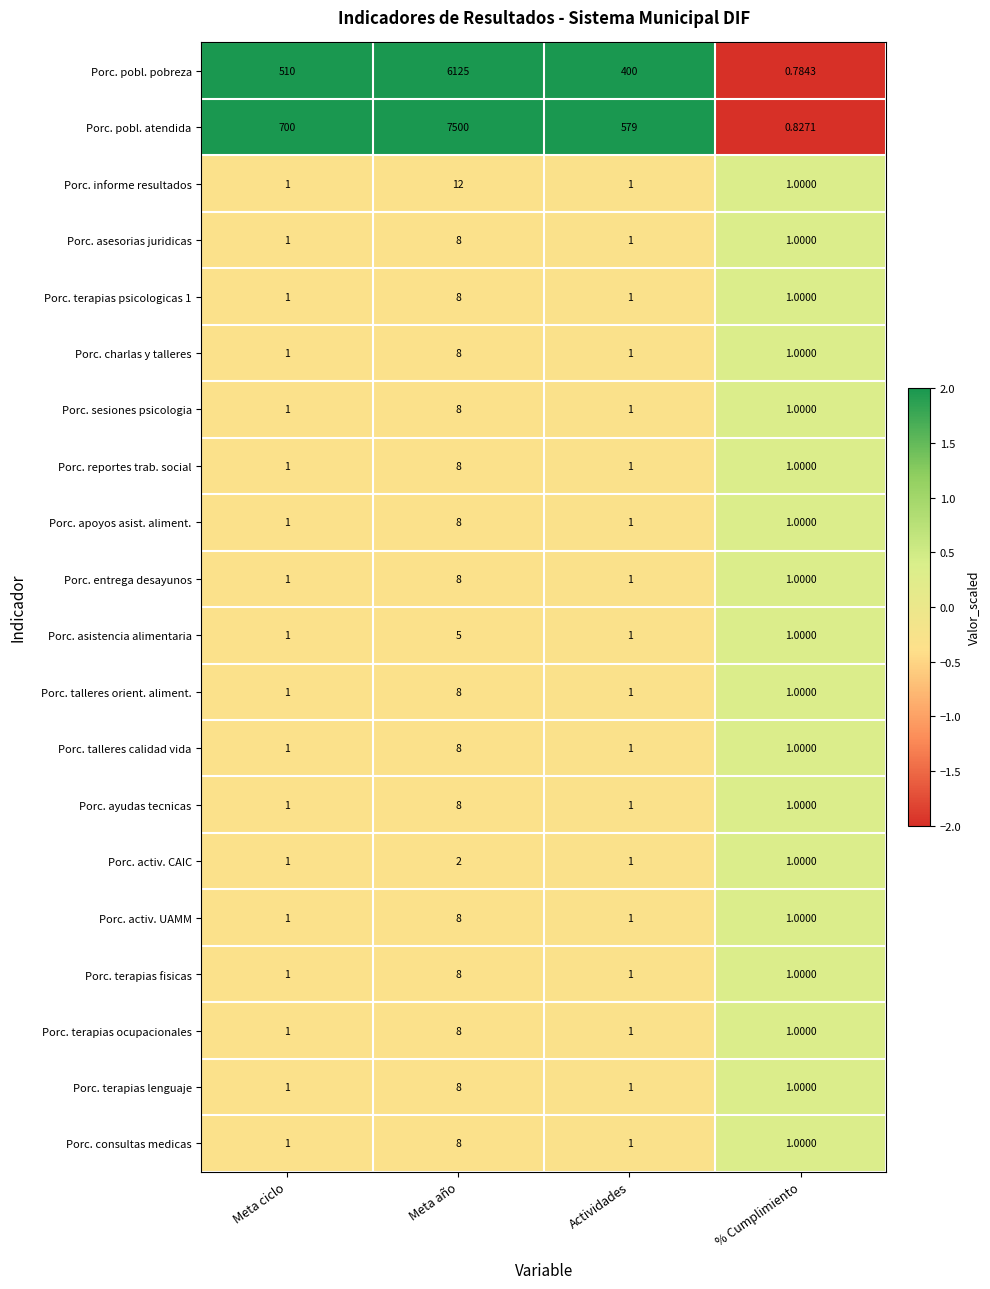

List the labels in order of Porc. pobl. pobreza value, smallest first.

% Cumplimiento, Actividades, Meta ciclo, Meta año